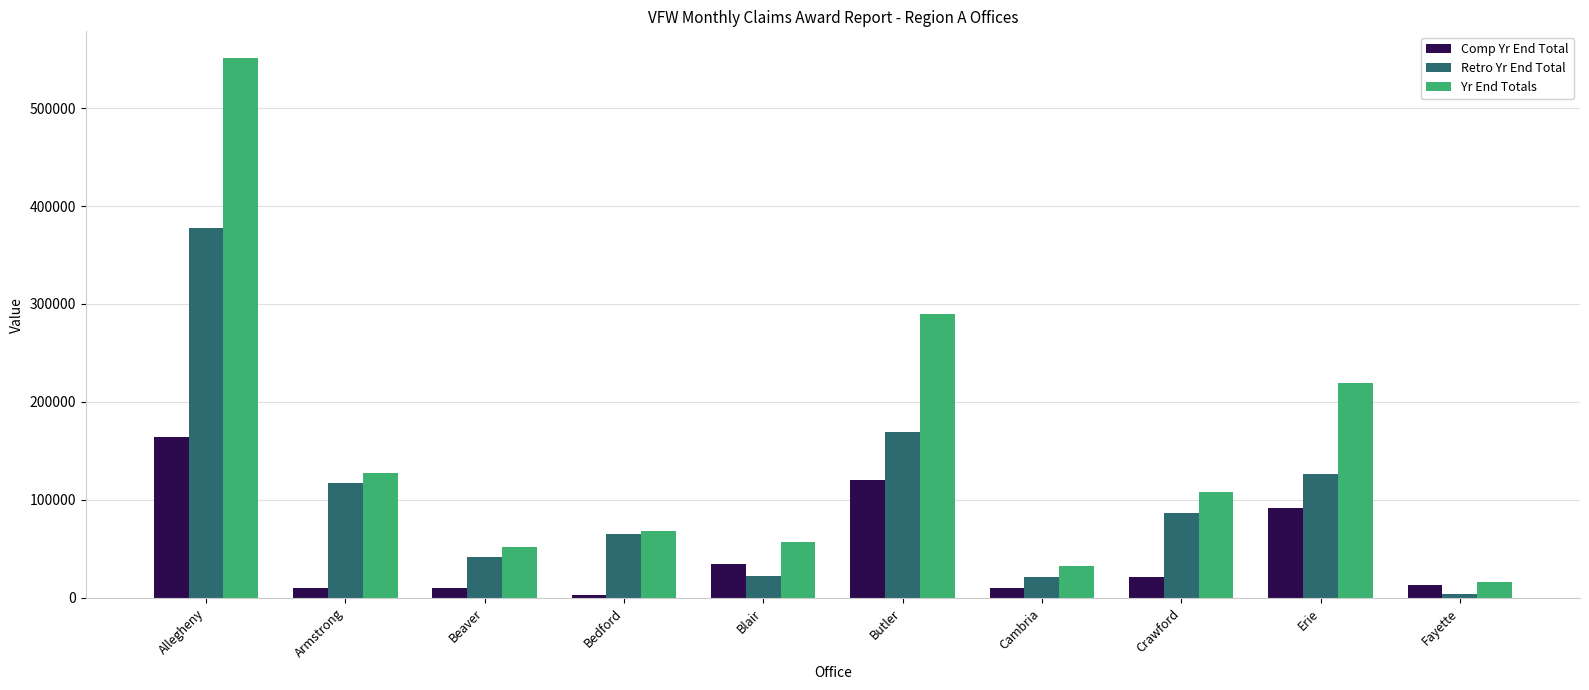

At which label does Yr End Totals reach its peak?

Allegheny